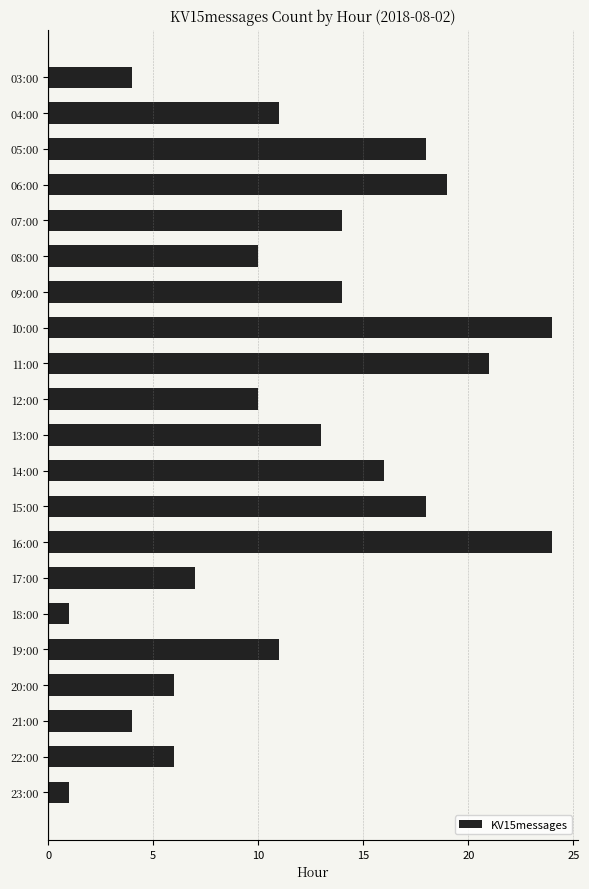

Reading top to bottom, list all the values displayed in this chart.

4	11	18	19	14	10	14	24	21	10	13	16	18	24	7	1	11	6	4	6	1